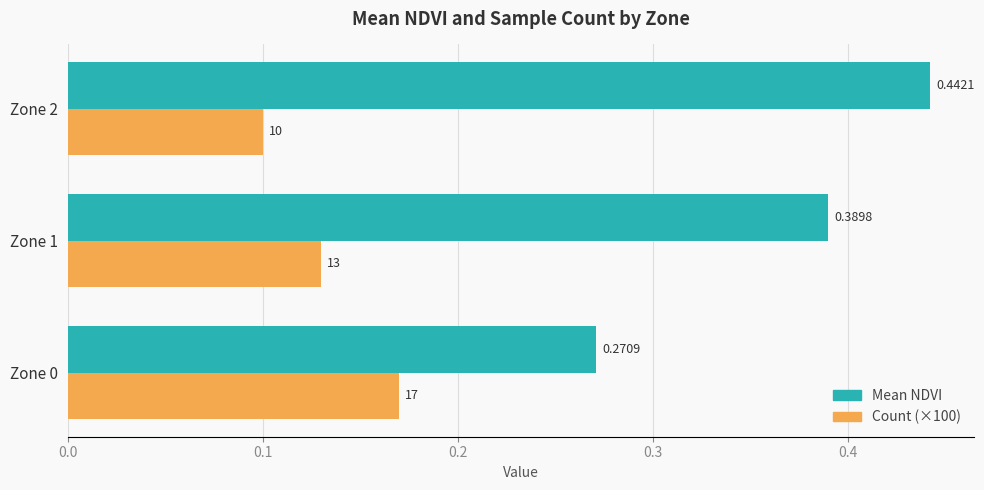

Is the value of Mean NDVI at Zone 0 greater than the value of Count (×100) at Zone 1?

Yes